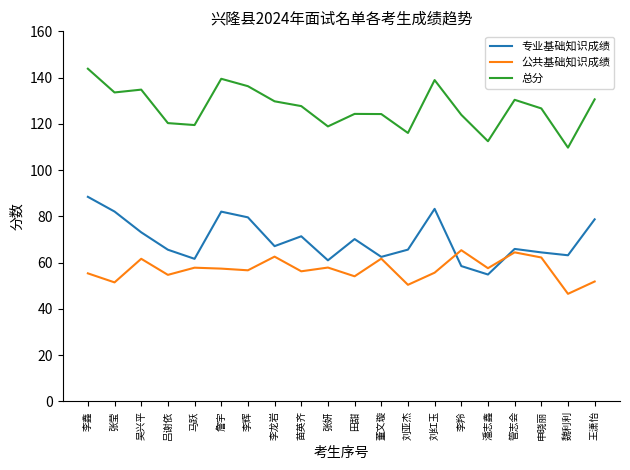

What is the total value across all series at 吕谢依?

240.7